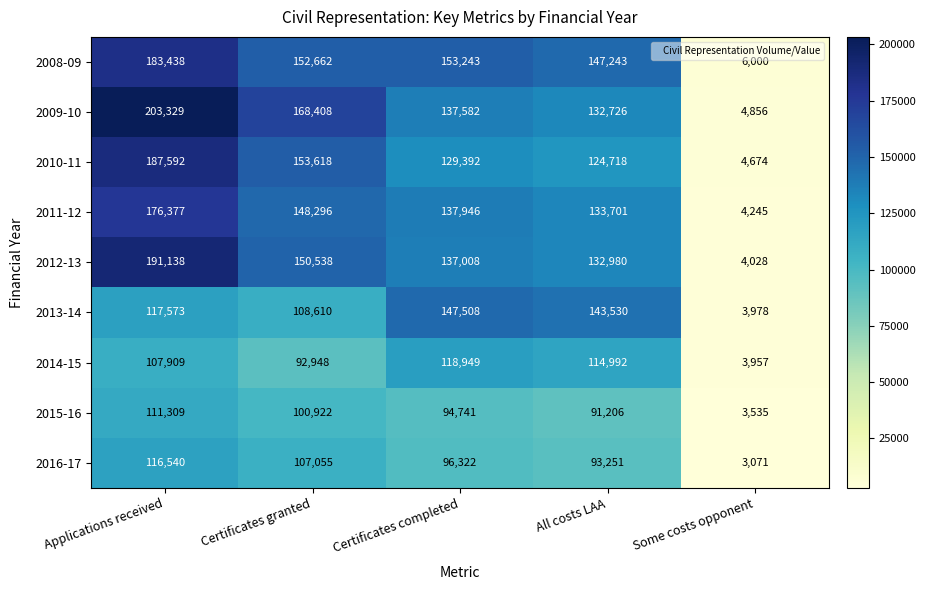

Between Applications received and Some costs opponent, which series saw the biggest shift?

2009-10